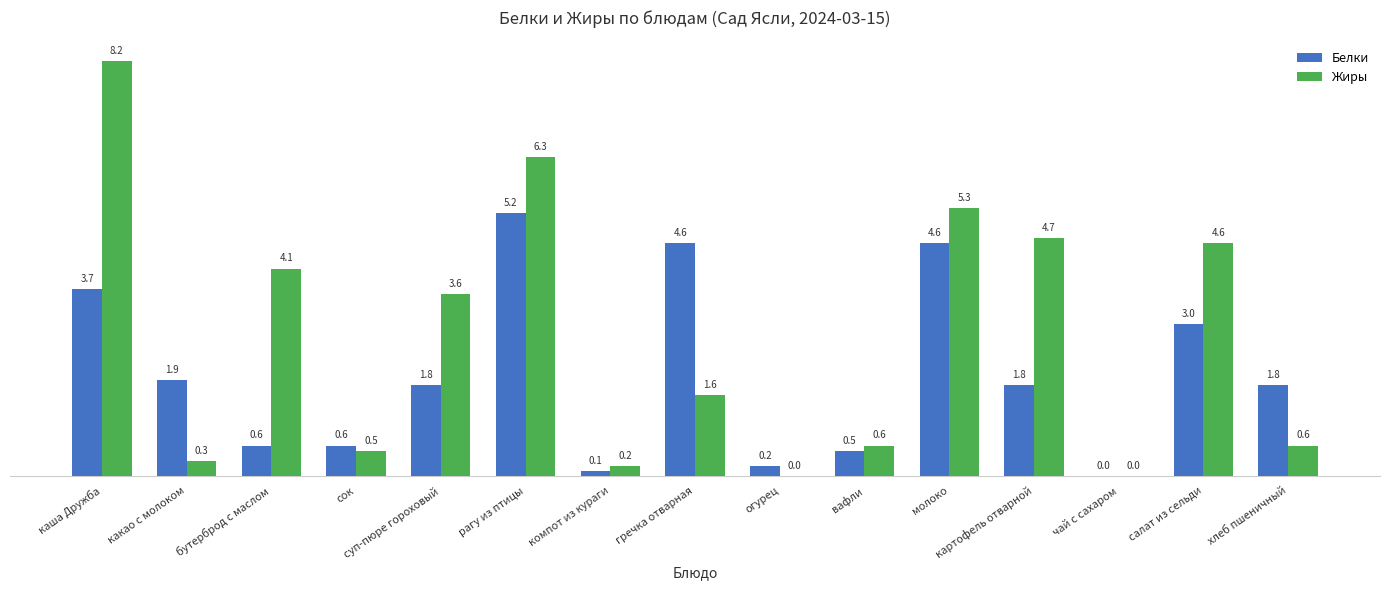

What is the maximum value shown in the chart?

8.2